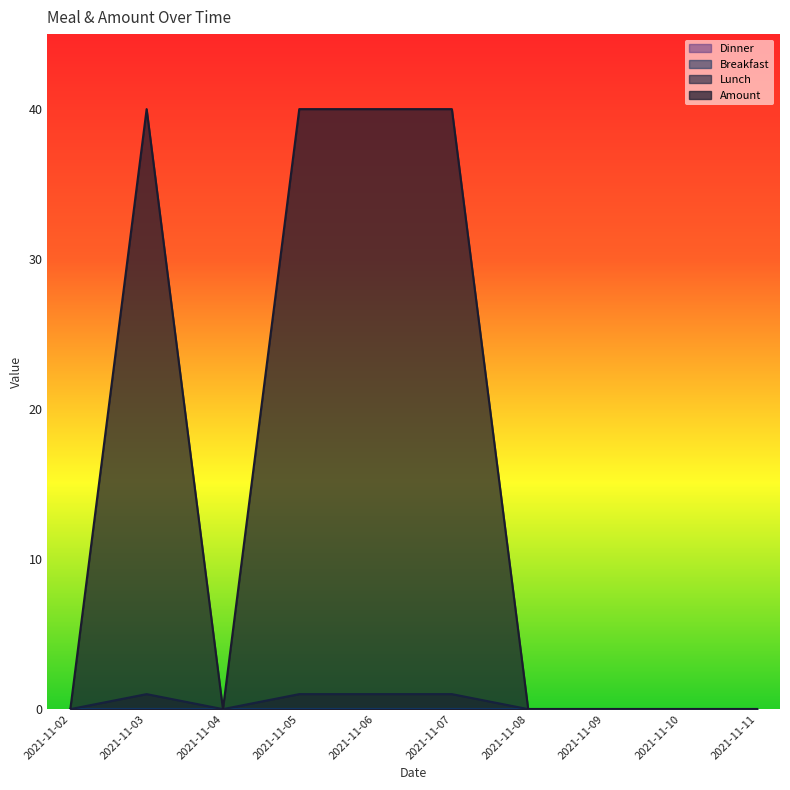

Does the chart display data point markers on the line(s)?

No